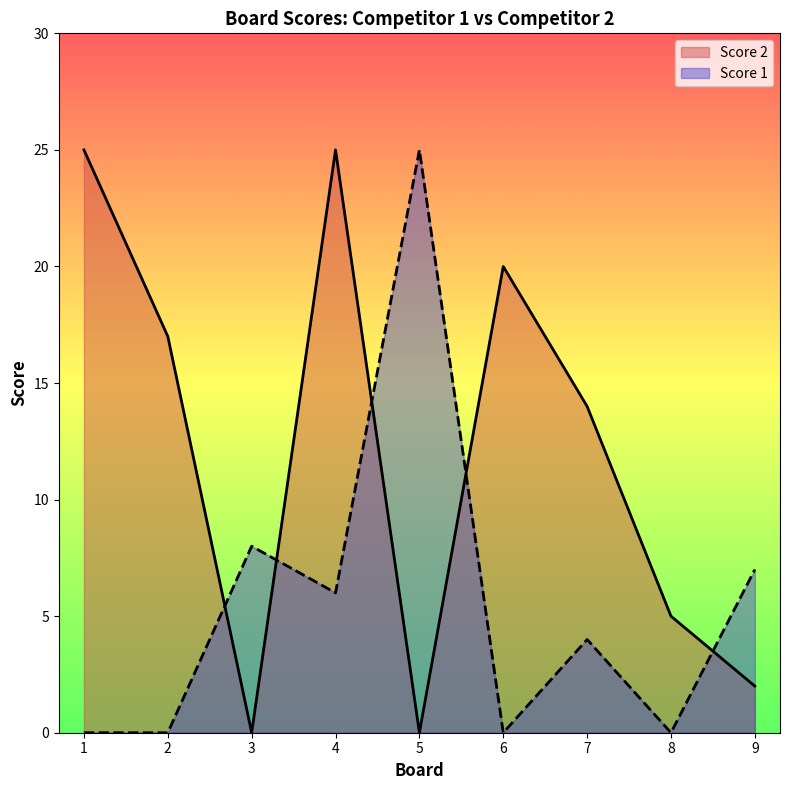

What is the average value of the Score 2 series?

12